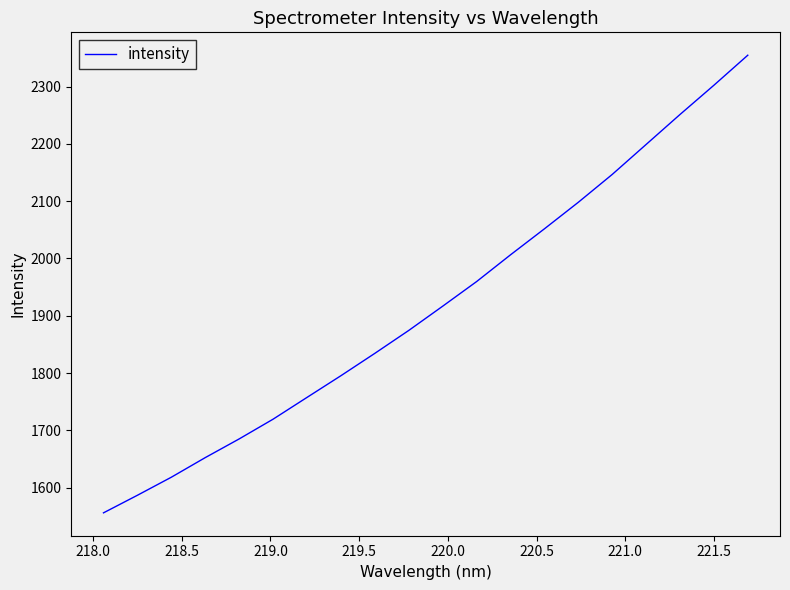

How many values are below 1916?

10